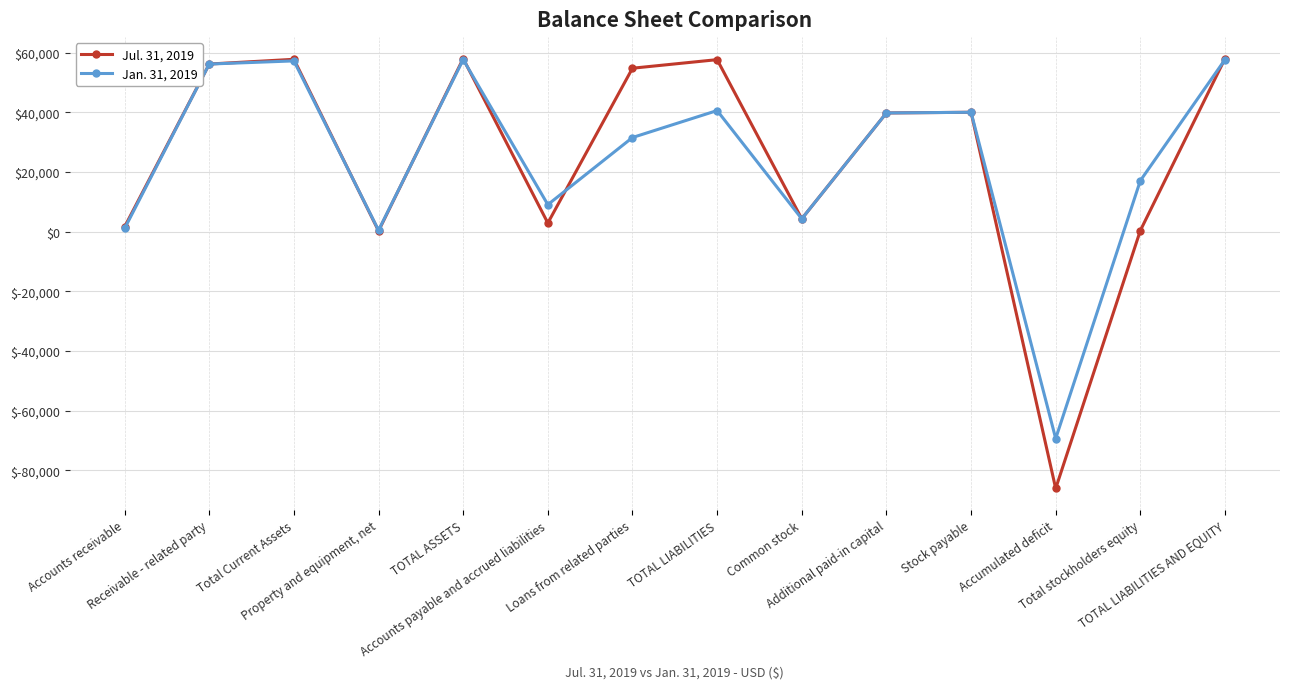

How many series are shown in this chart?

2